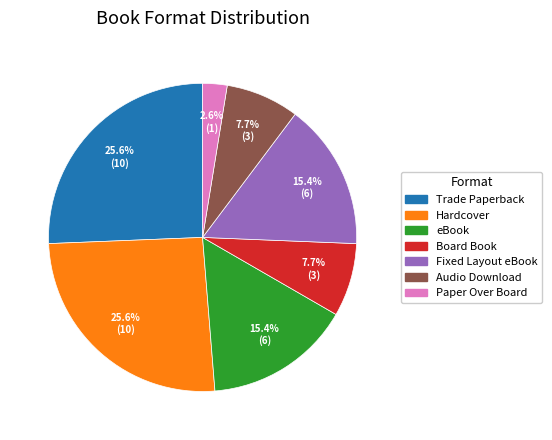

Between eBook and Board Book, which is larger?

eBook